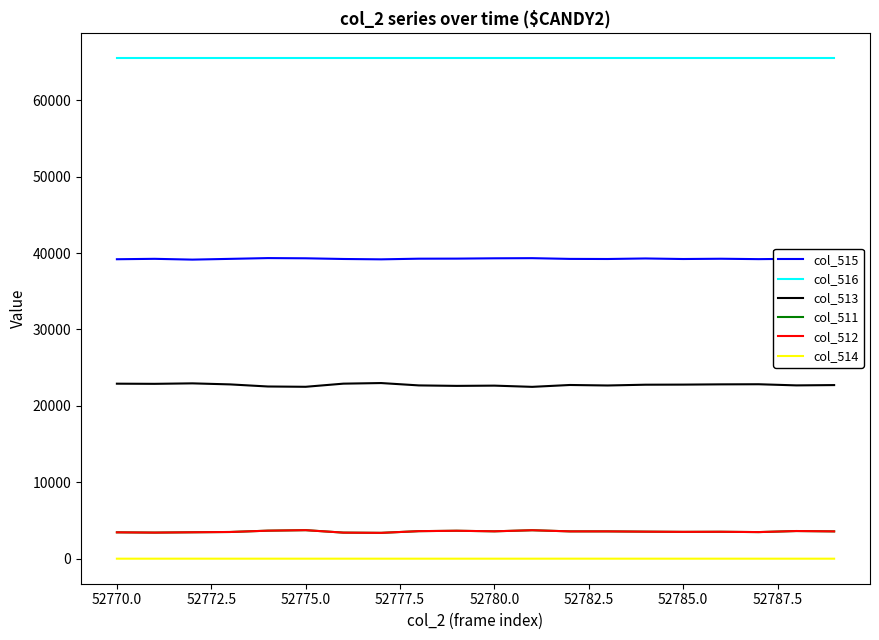

What is the average value of the col_513 series?

22742